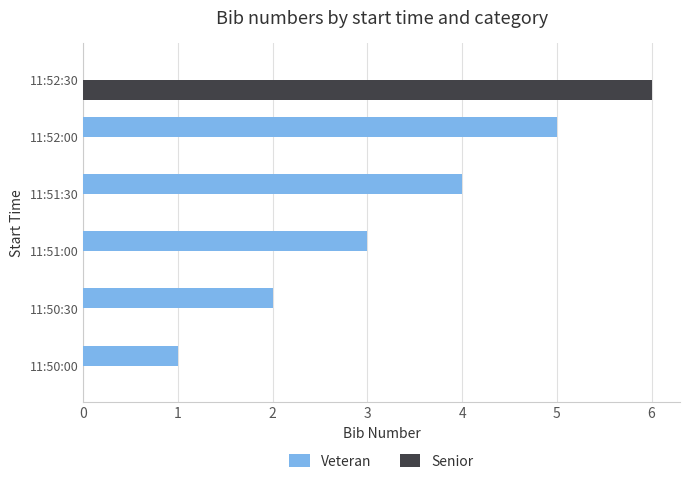

At which category is the sum across all series the highest?

11:52:30